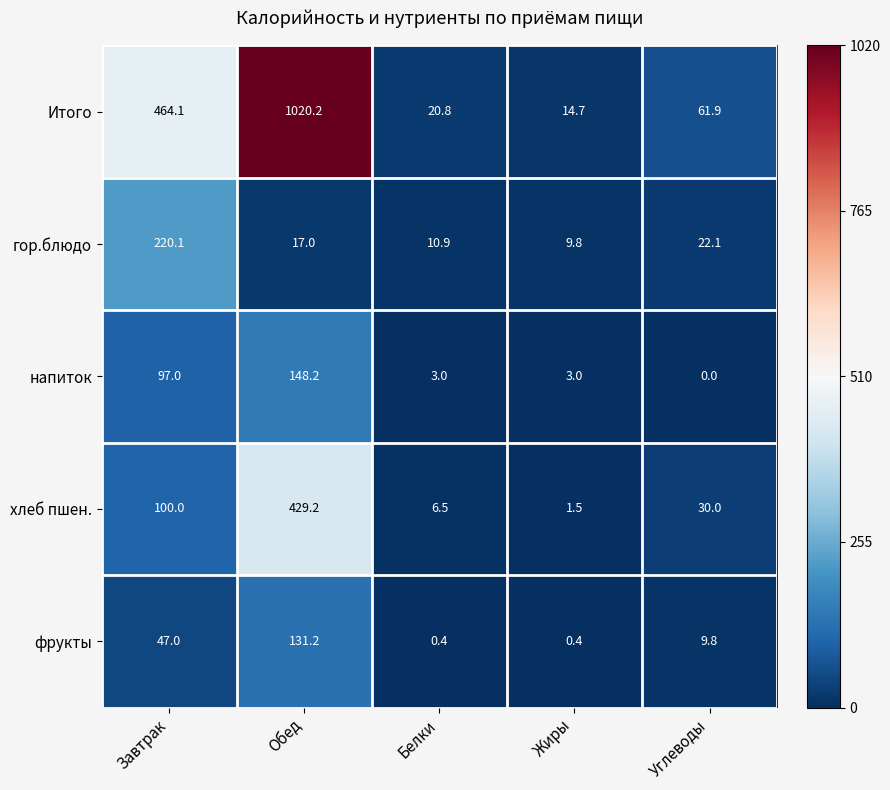

Reading right to left, transcribe all the data shown in this chart.

Итого: Углеводы=61.9	Жиры=14.7	Белки=20.8	Обед=1020.2	Завтрак=464.1
гор.блюдо: Углеводы=22.1	Жиры=9.8	Белки=10.9	Обед=17.0	Завтрак=220.1
напиток: Углеводы=0.0	Жиры=3.0	Белки=3.0	Обед=148.2	Завтрак=97.0
хлеб пшен.: Углеводы=30.0	Жиры=1.5	Белки=6.5	Обед=429.2	Завтрак=100.0
фрукты: Углеводы=9.8	Жиры=0.4	Белки=0.4	Обед=131.2	Завтрак=47.0